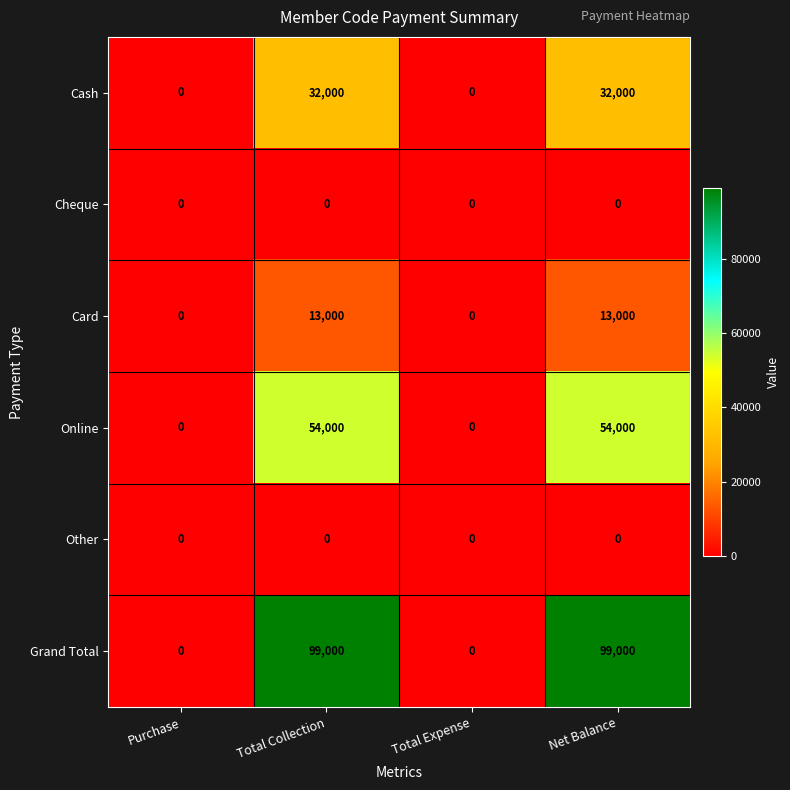

What value does the Card series have at Net Balance?

13000